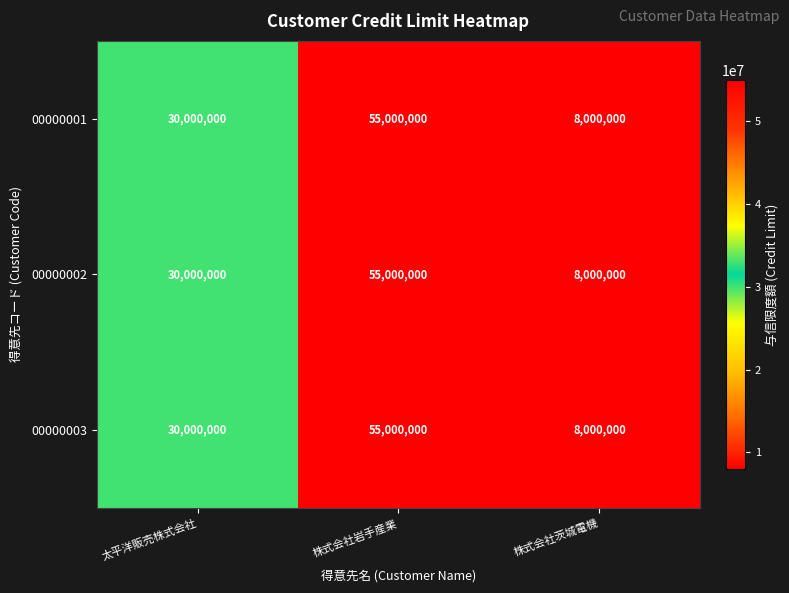

Reading left to right, what are all the values shown in this chart?

00000001: 30000000	55000000	8000000
00000002: 30000000	55000000	8000000
00000003: 30000000	55000000	8000000